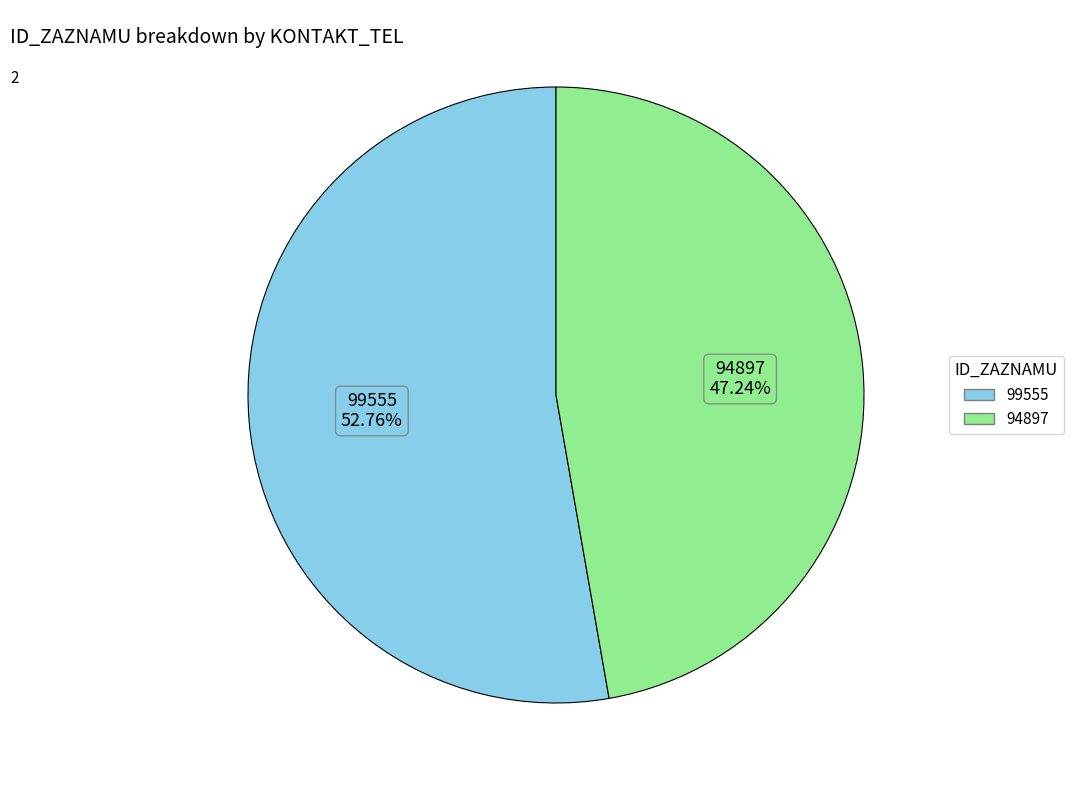

What percentage is the 94897 slice, to the nearest percent?

47%